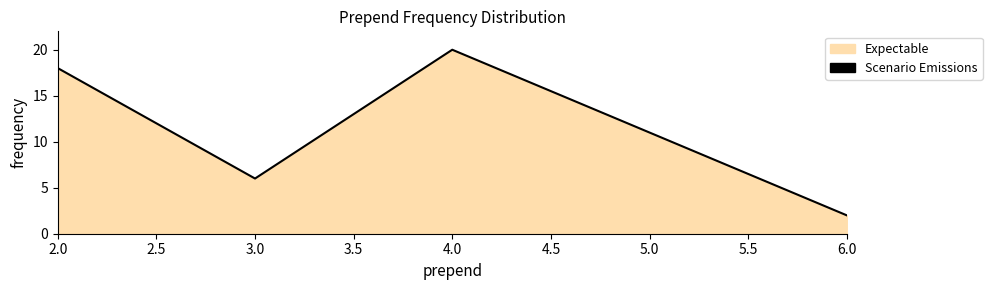

What is the change in value from 2.0 to 3.0?

-12